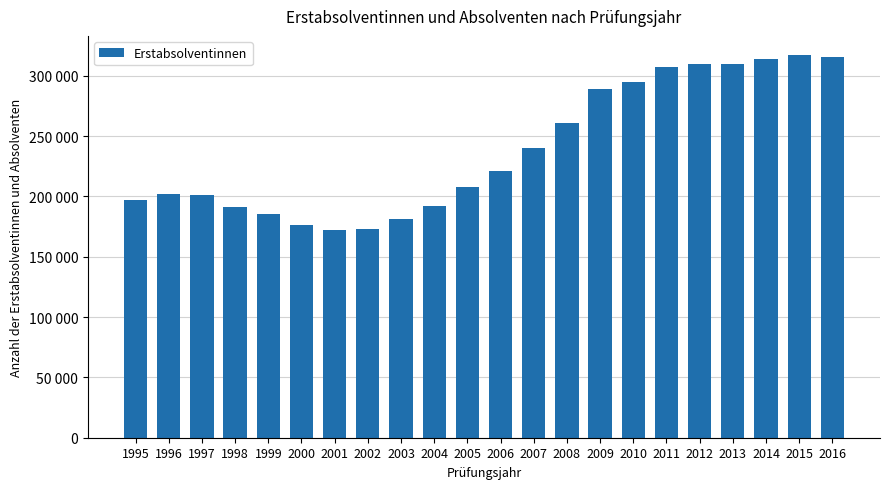

What is the smallest value displayed?

171714